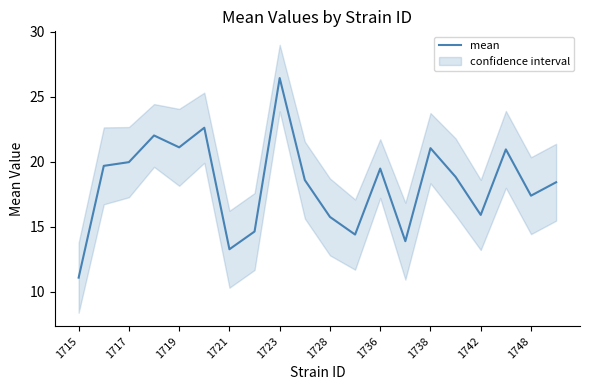

What is the minimum value for mean?

11.1